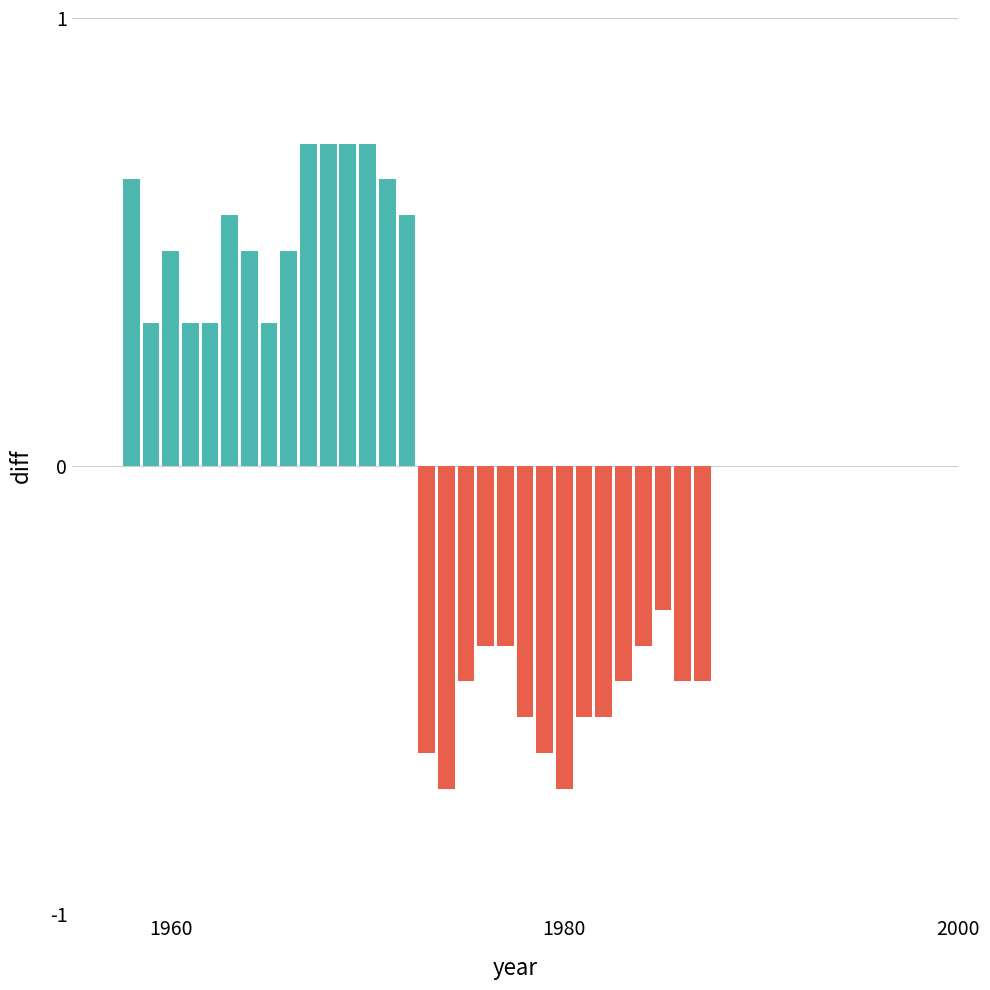

How many values are below zero?

15